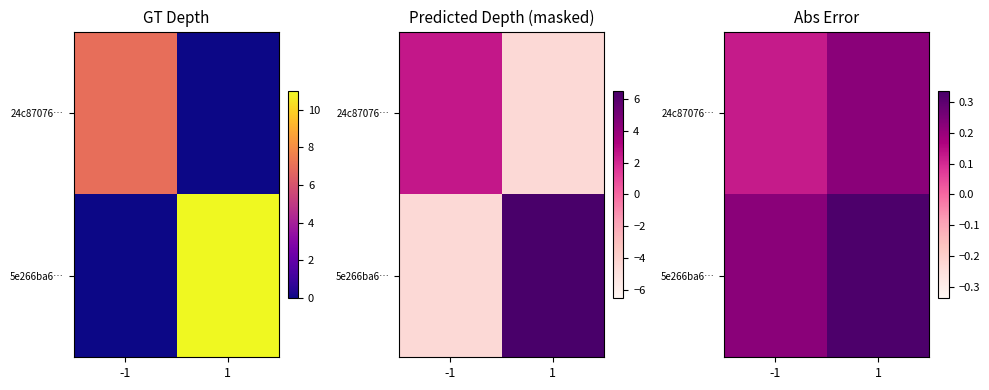

Rank the series at 1 from lowest to highest value.

24c87076…, 5e266ba6…